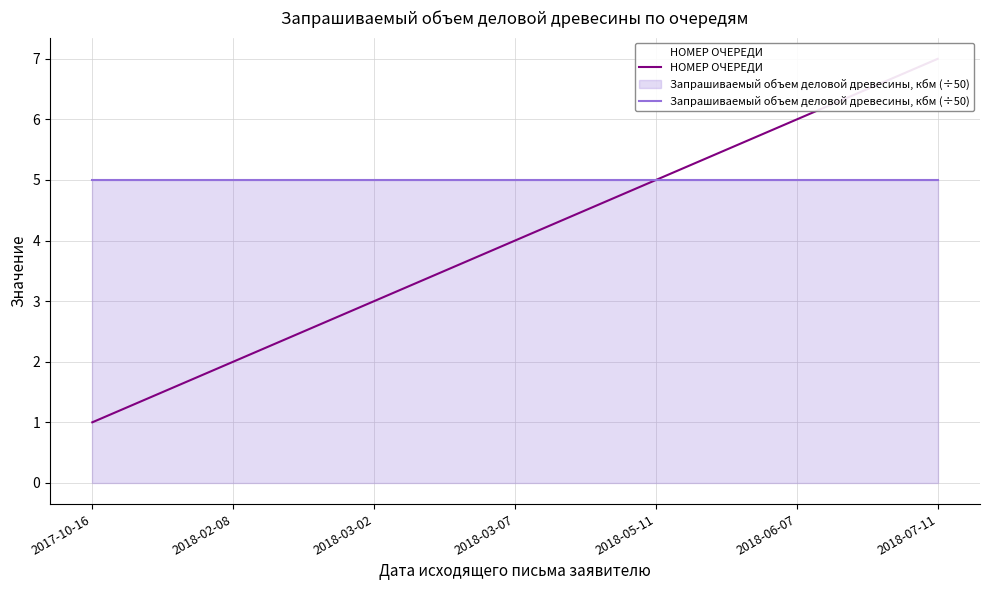

True or false: Запрашиваемый объем деловой древесины, кбм (÷50) and НОМЕР ОЧЕРЕДИ cross at least once.

False